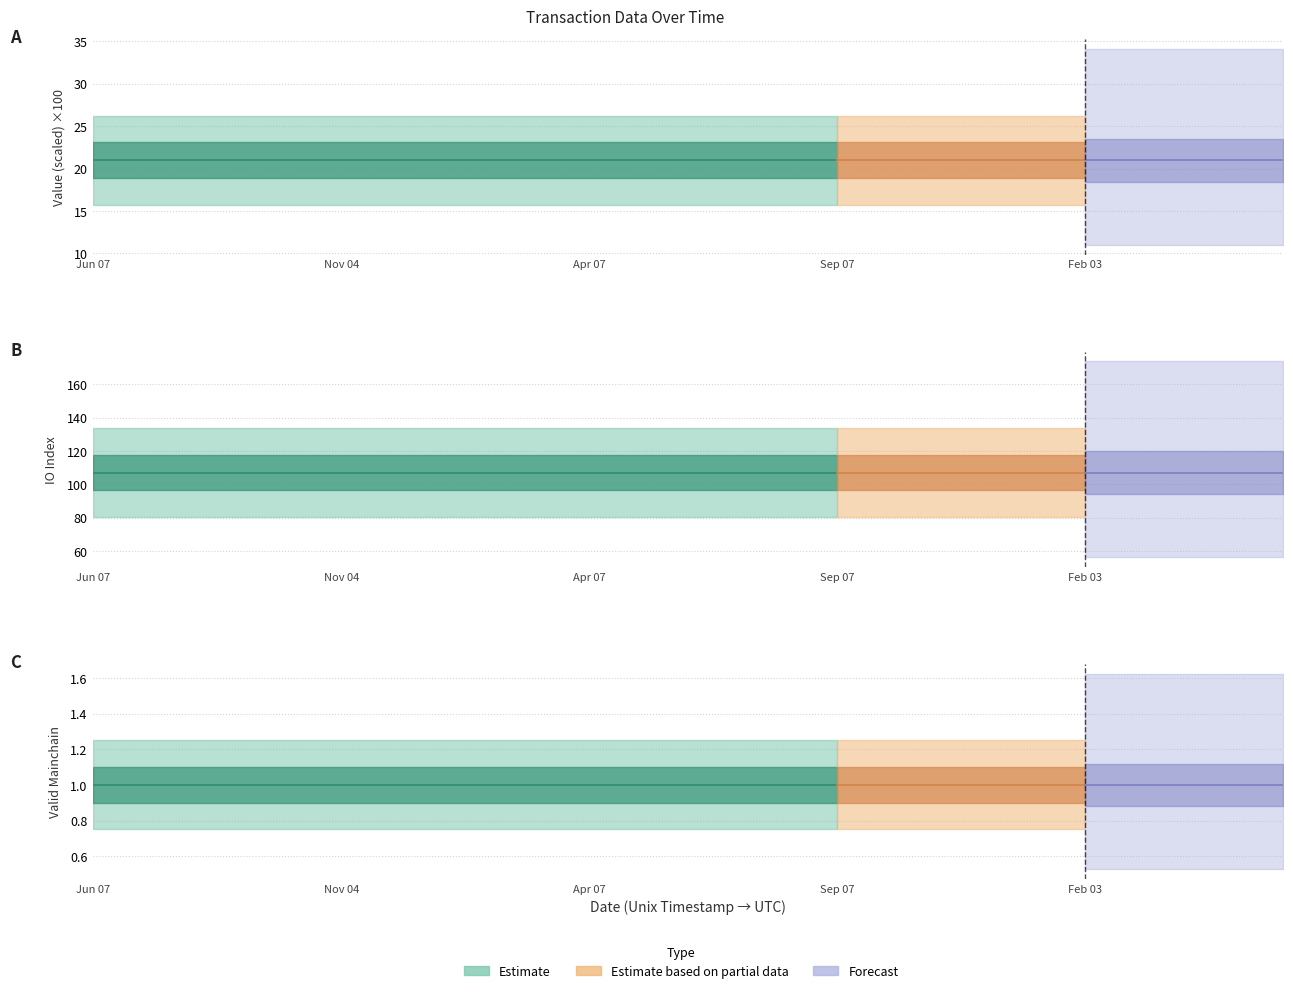

How many lines are shown in the chart?

3